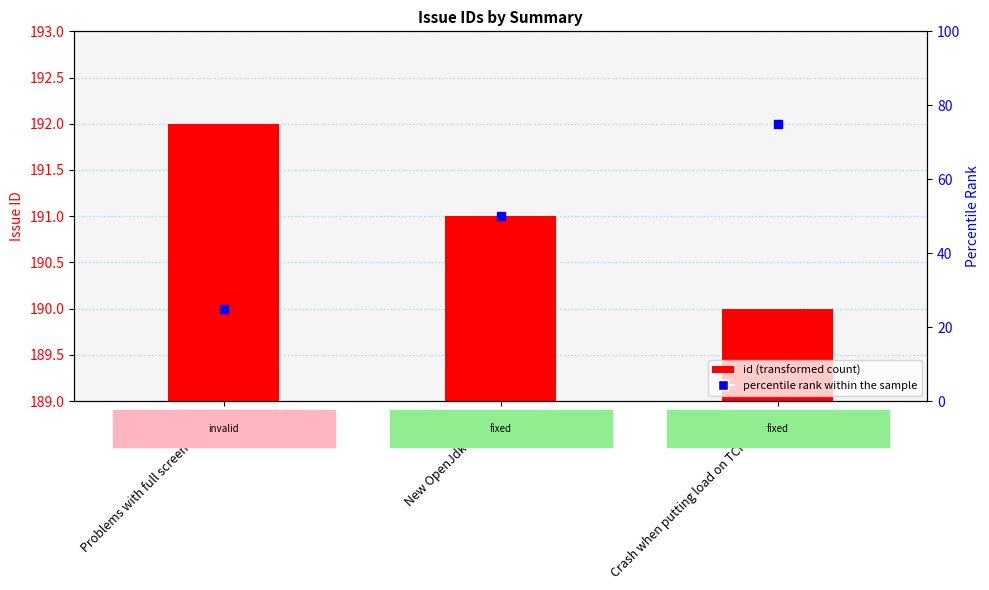

Which series reaches the maximum Y coordinate?

id